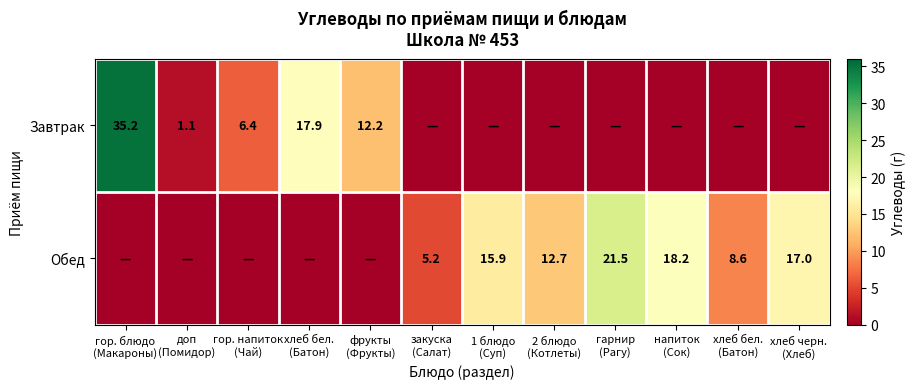

List the labels in order of Завтрак value, largest first.

гор. блюдо (Макароны), хлеб бел. (Батон), фрукты (Фрукты), гор. напиток (Чай), доп (Помидор), закуска (Салат), 1 блюдо (Суп), 2 блюдо (Котлеты), гарнир (Рагу), напиток (Сок), хлеб бел. (Батон), хлеб черн. (Хлеб)